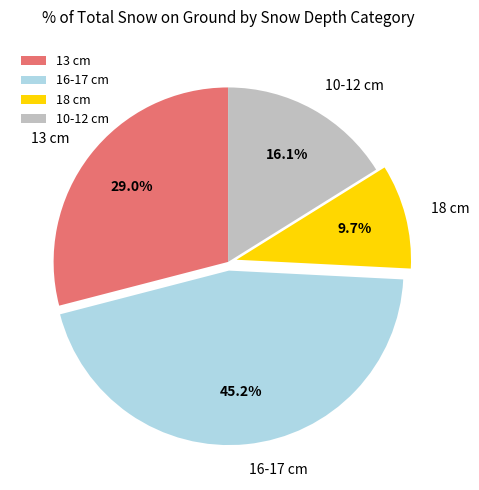

What is the largest slice in the pie chart?

16-17 cm